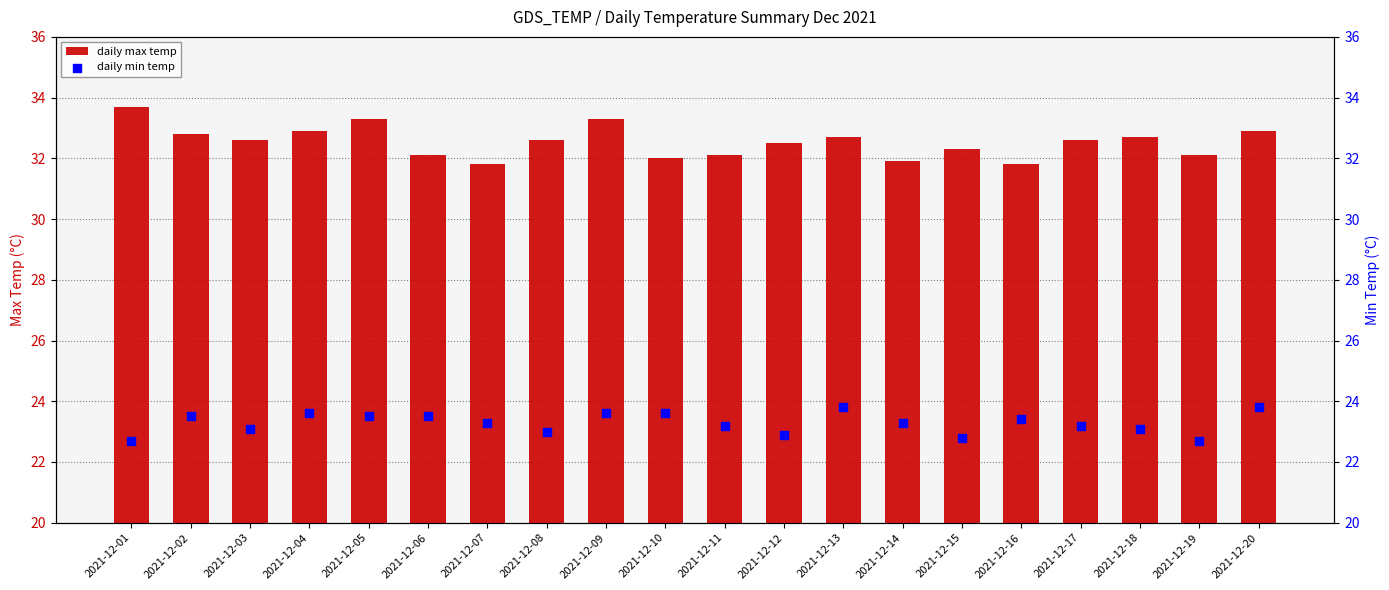

Which series has the largest total across all categories?

daily max temp